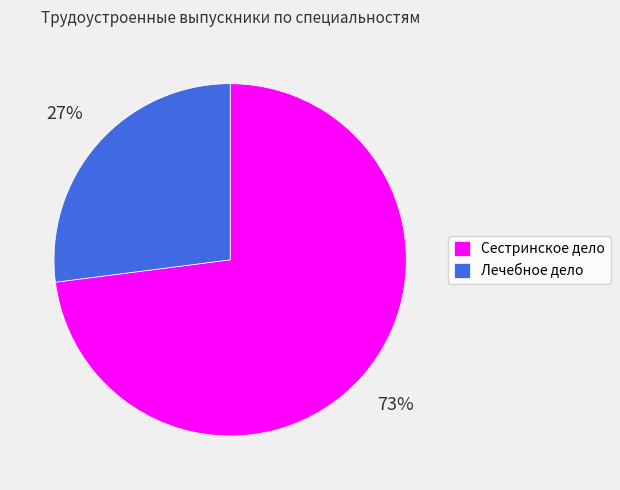

Combined, do Лечебное дело and Сестринское дело account for over 50%?

Yes